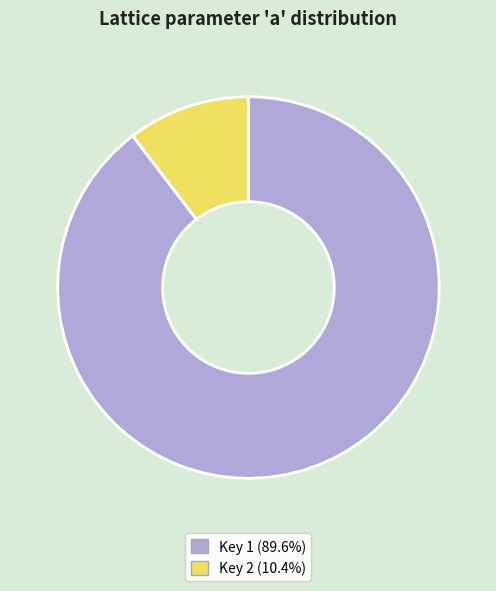

Does any single category account for the majority?

Yes